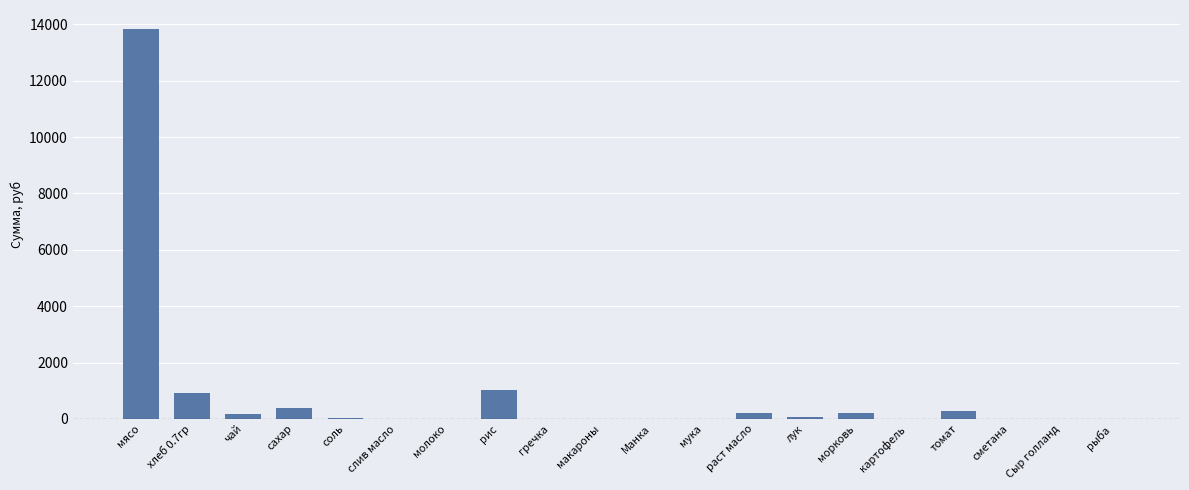

What is the change in value from рис to картофель?

-1012.4